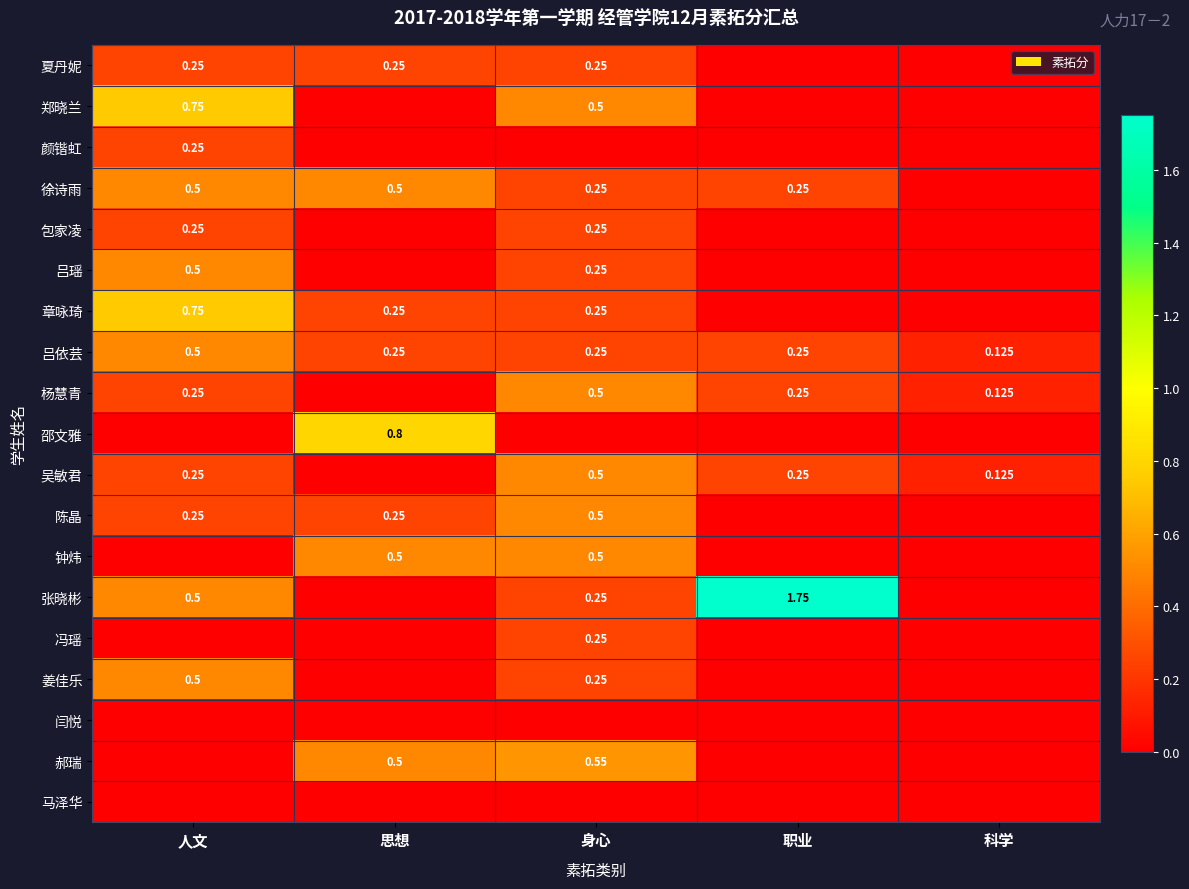

What is the greatest value displayed?

1.8